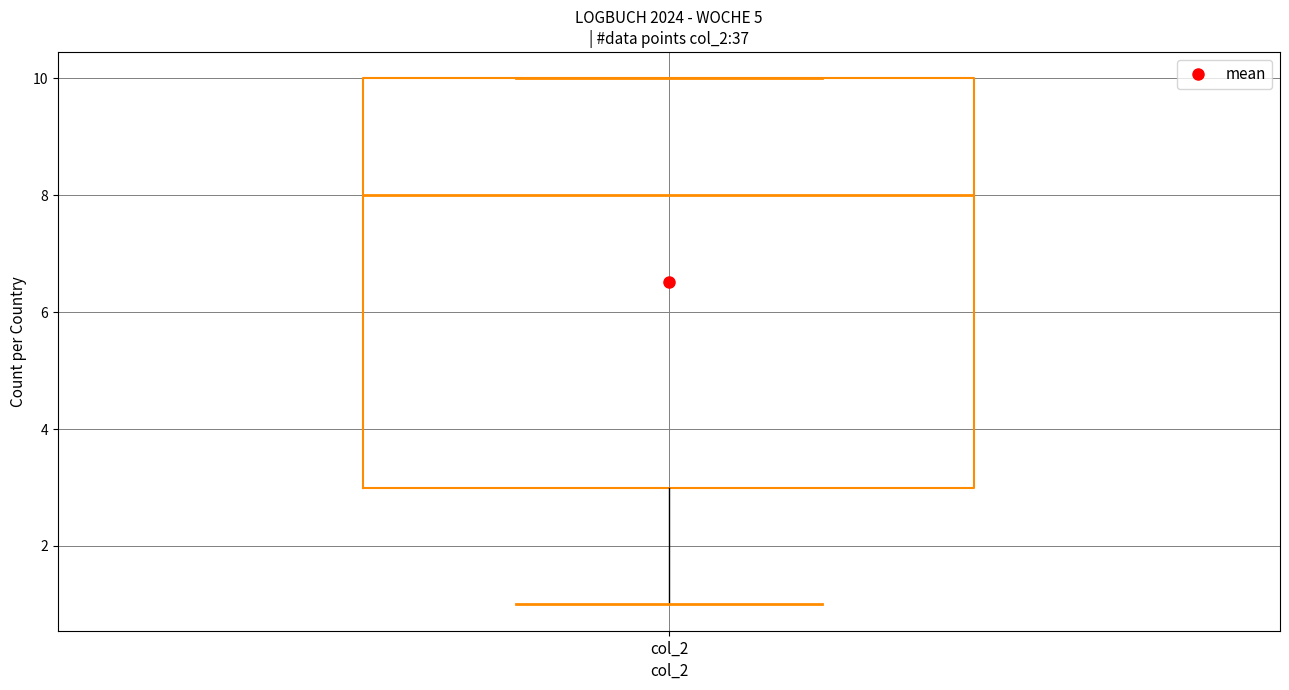

Transcribe this box plot: give where the median line is, the range the box spans, and where the two whiskers end, as read against the y-axis. The values are not printed on the chart, so give them approximately, as read against the axis.

median 8, box 3 to 10, whiskers 1 to 10